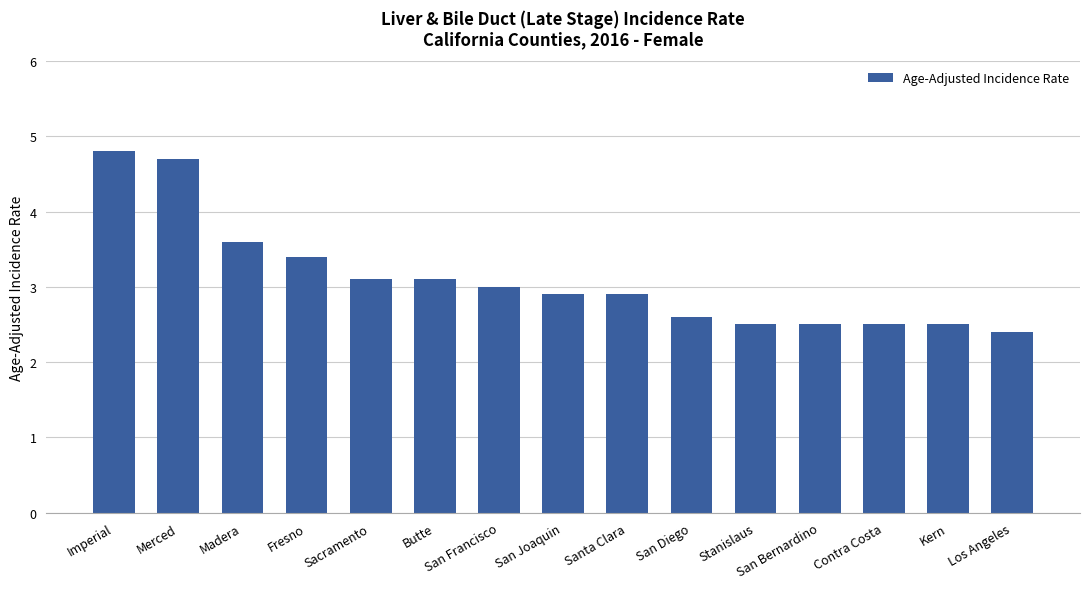

What is the change in value from San Francisco to Contra Costa?

-0.5